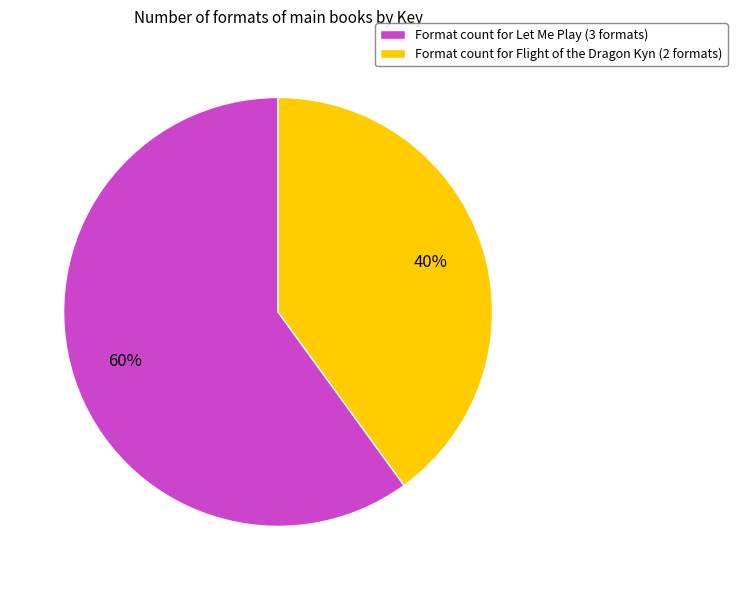

Does any single category account for the majority?

Yes